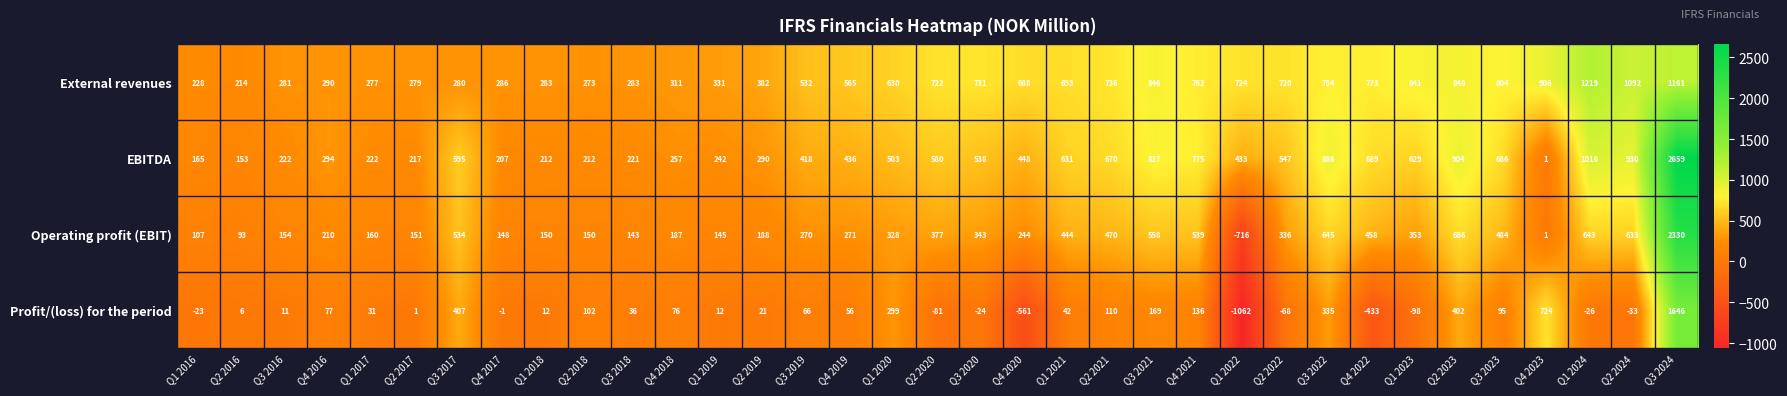

What is the smallest value displayed?

-1062